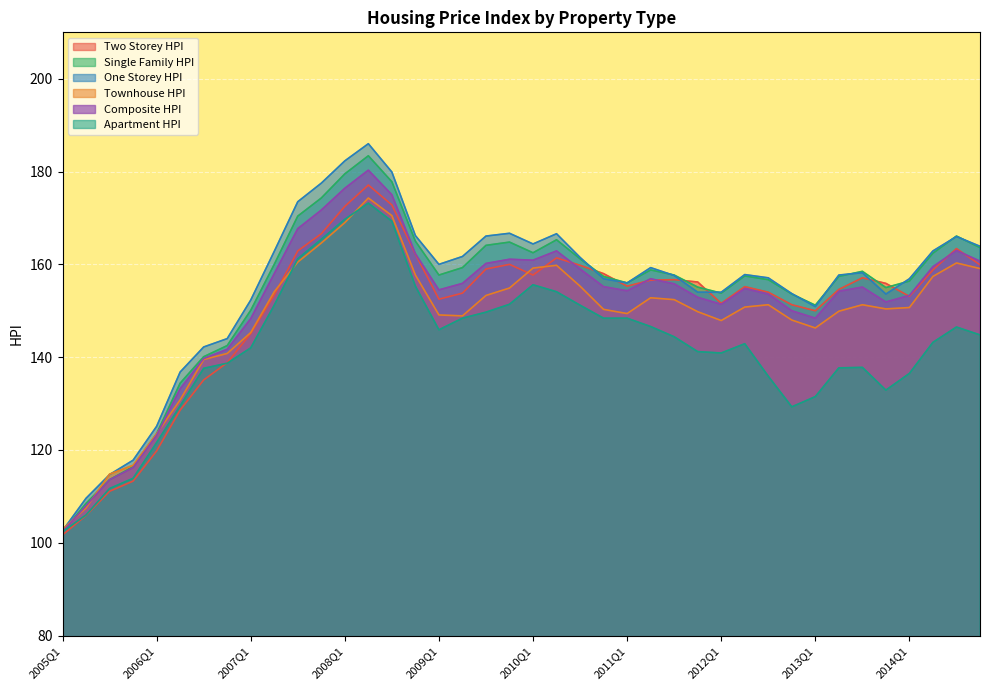

What is the value of the Composite_HPI point at the 20th from the left?

161.1